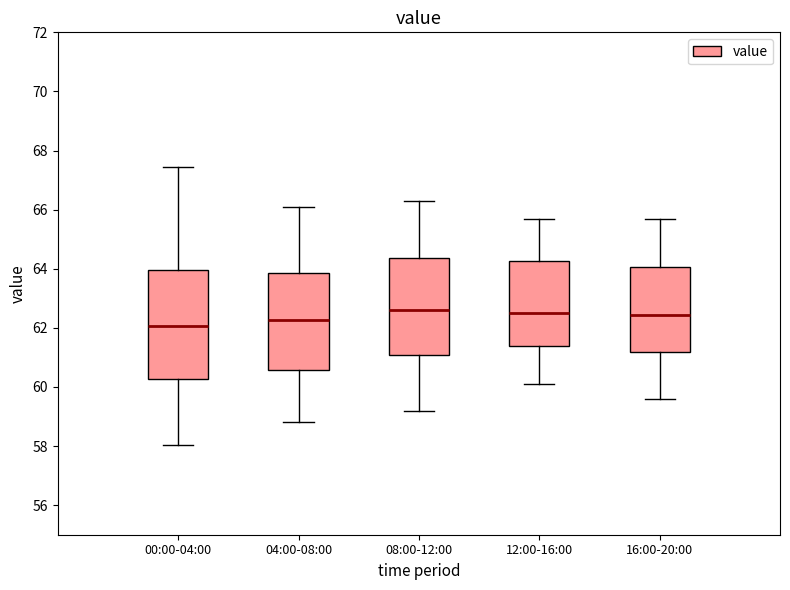

Reading left to right, read every box against the y-axis: the position of its median line, the range the box covers, and the ends of its whiskers. The values are not printed on the chart, so give them approximately, as read against the axis.

00:00-04:00: median 62.0, box 60.2 to 64.0, whiskers 58.0 to 67.4
04:00-08:00: median 62.2, box 60.6 to 63.8, whiskers 58.8 to 66.2
08:00-12:00: median 62.6, box 61.0 to 64.4, whiskers 59.2 to 66.4
12:00-16:00: median 62.6, box 61.4 to 64.2, whiskers 60.2 to 65.8
16:00-20:00: median 62.4, box 61.2 to 64.0, whiskers 59.6 to 65.8